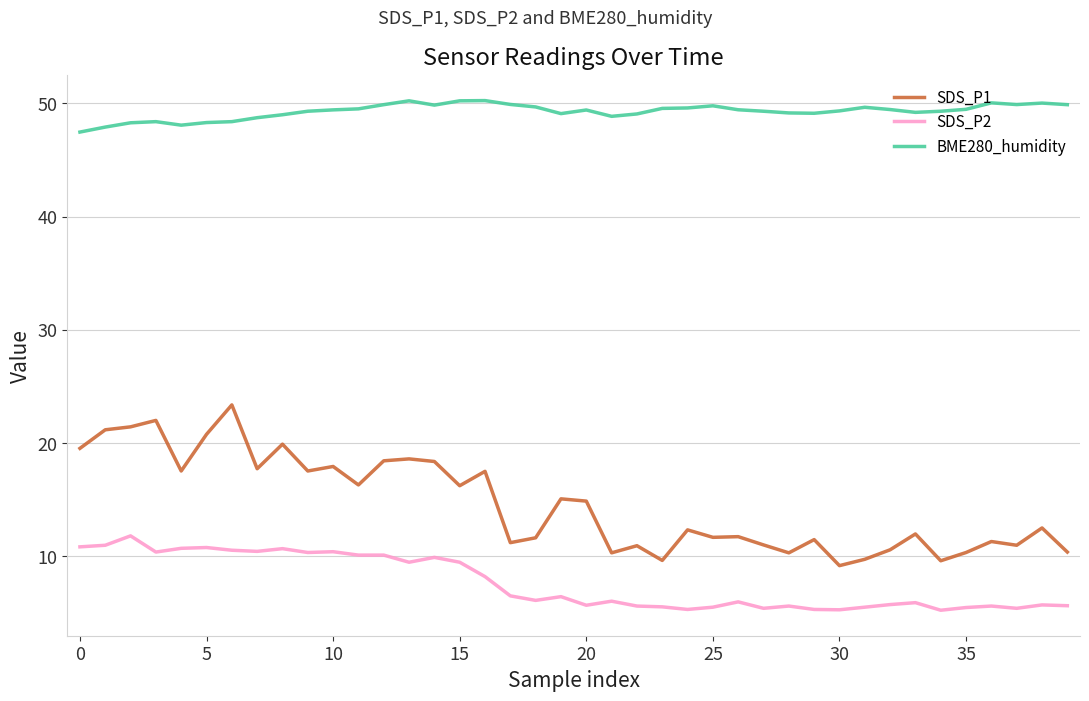

Which series has the largest total across all categories?

BME280_humidity